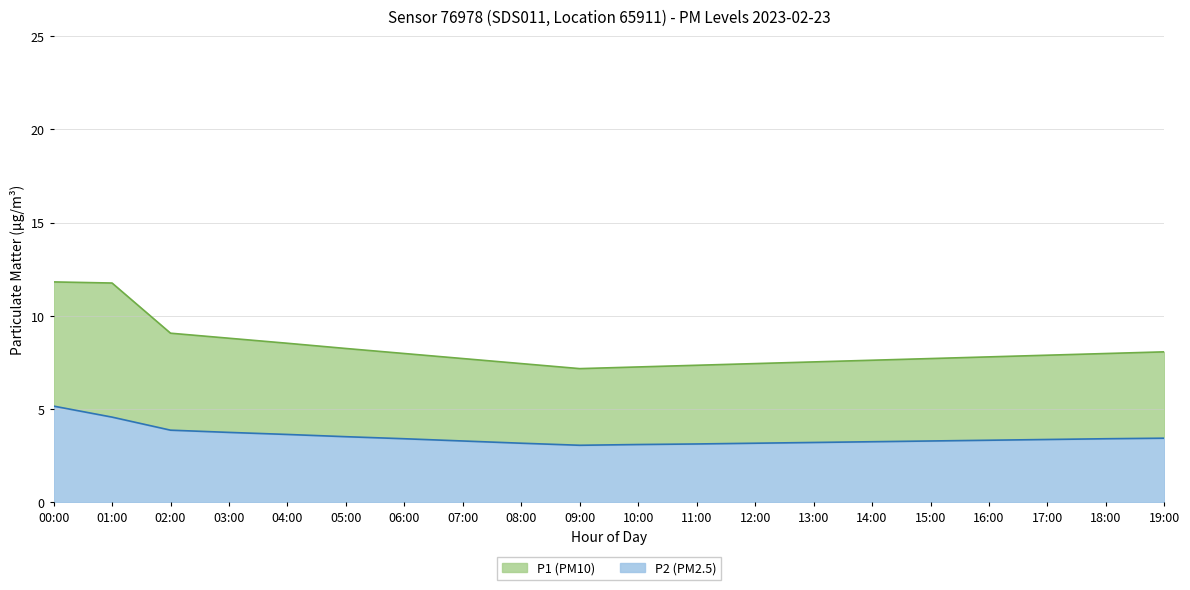

What are all the series names shown in the legend?

P1 (PM10), P2 (PM2.5)